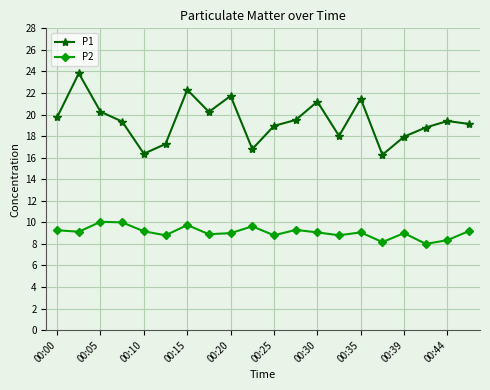

Which series has the largest range (max minus min)?

P1